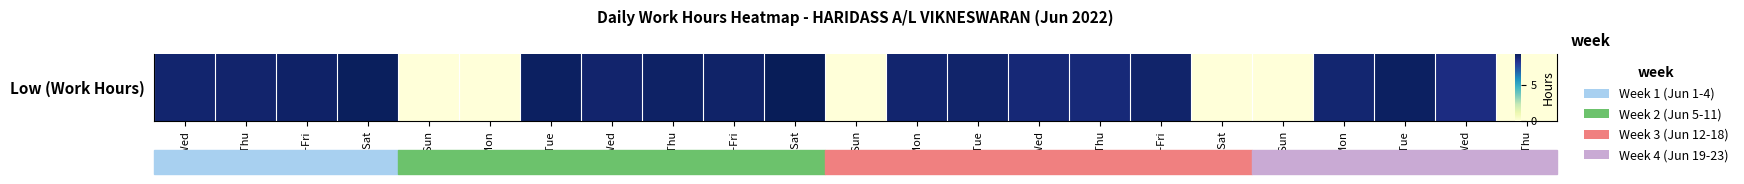

List the labels in order of value, smallest first.

5-Sun, 6-Mon, 12-Sun, 18-Sat, 19-Sun, 23-Thu, 22-Wed, 16-Thu, 15-Wed, 20-Mon, 1-Wed, 13-Mon, 2-Thu, 8-Wed, 14-Tue, 17-Fri, 10-Fri, 3-Fri, 9-Thu, 7-Tue, 21-Tue, 4-Sat, 11-Sat